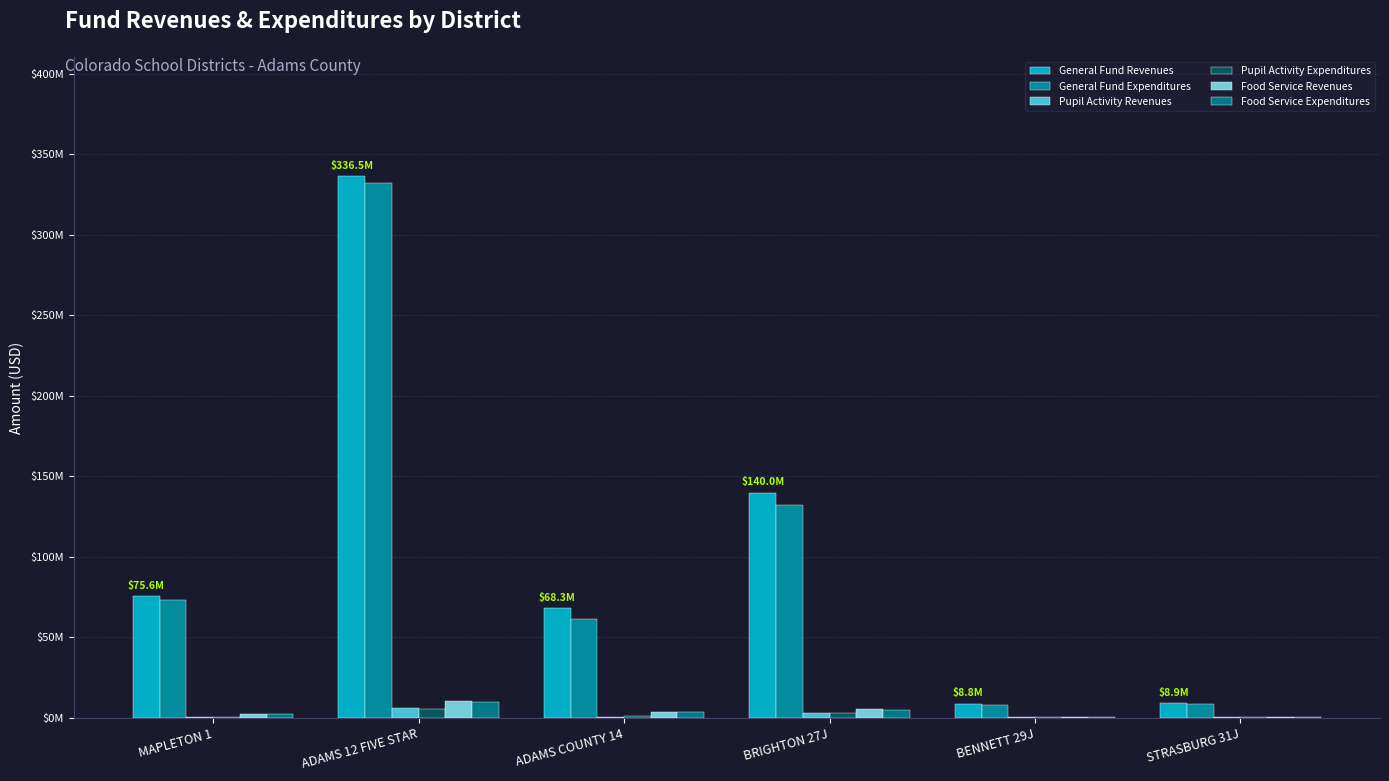

Which series has the widest spread of values?

General Fund Revenues